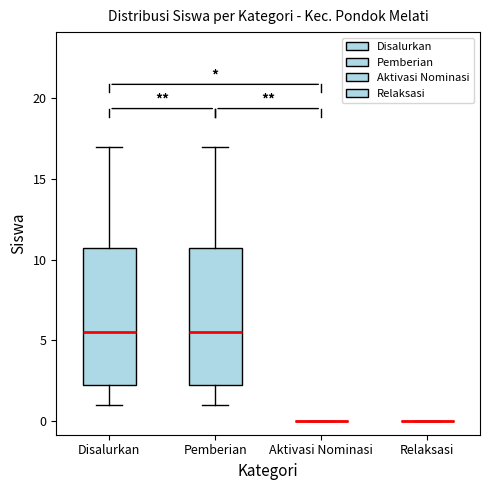

Reading left to right, transcribe this box plot: for each box, give where its median line is, the range the box spans, and where its two whiskers end, as read against the y-axis. The values are not printed on the chart, so give them approximately, as read against the axis.

Disalurkan: median 5.5, box 2.5 to 11.0, whiskers 1.0 to 17.0
Pemberian: median 5.5, box 2.5 to 11.0, whiskers 1.0 to 17.0
Aktivasi Nominasi: box collapsed to a line at 0.0, whiskers 0.0 to 0.0
Relaksasi: box collapsed to a line at 0.0, whiskers 0.0 to 0.0